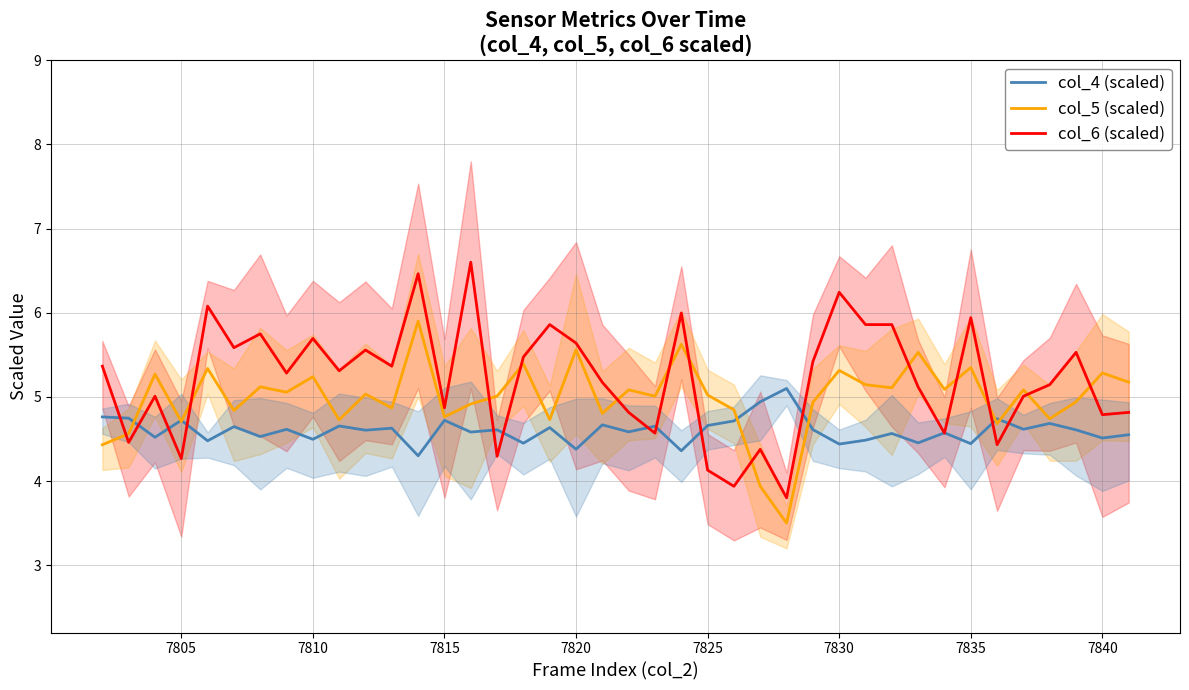

True or false: col_4 (scaled) and col_6 (scaled) intersect in this chart.

True